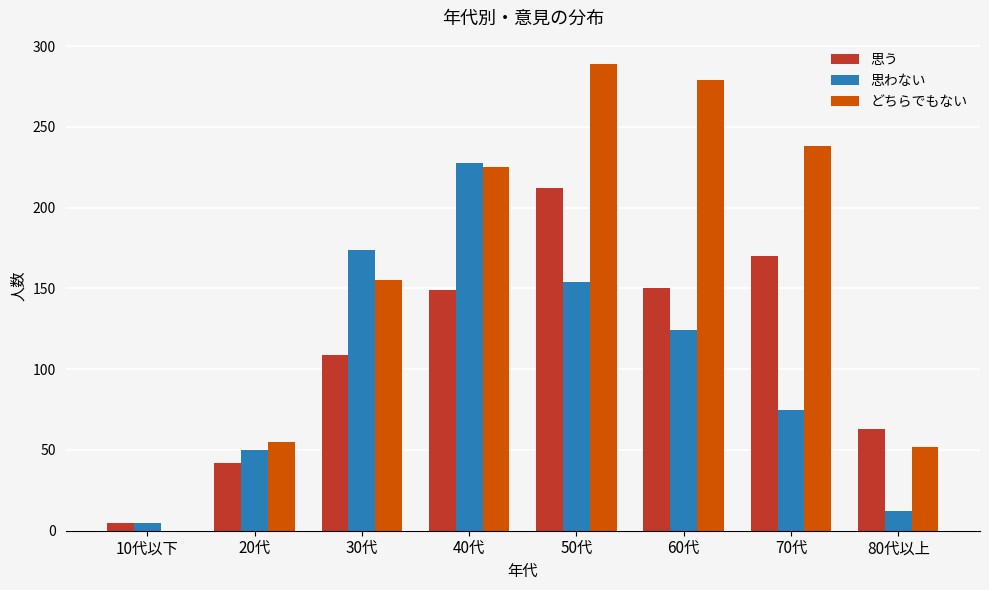

Where is 思わない nearest to the value 116?

60代